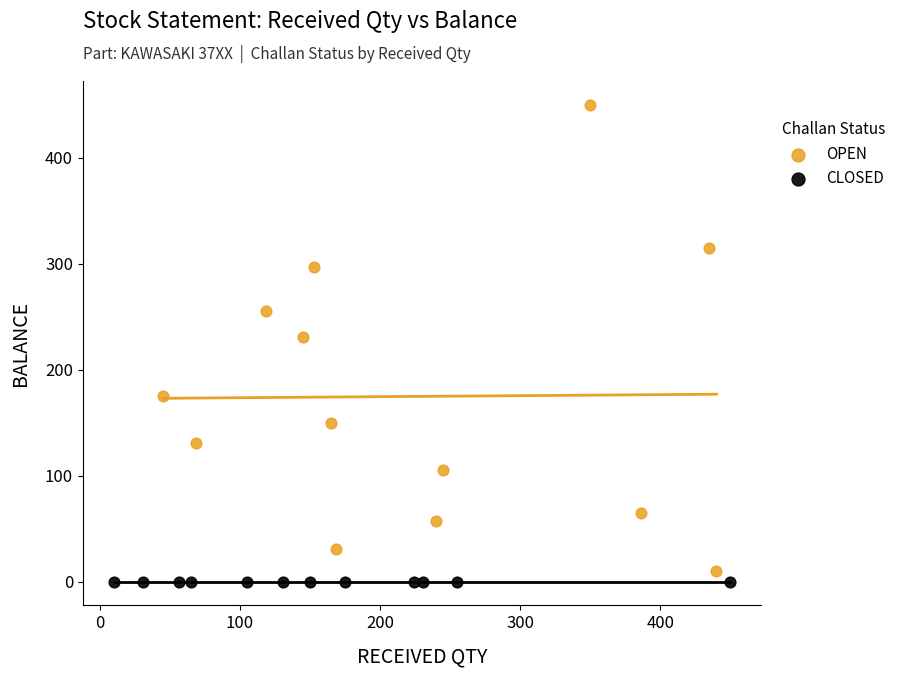

Which series contains the highest Y value?

OPEN